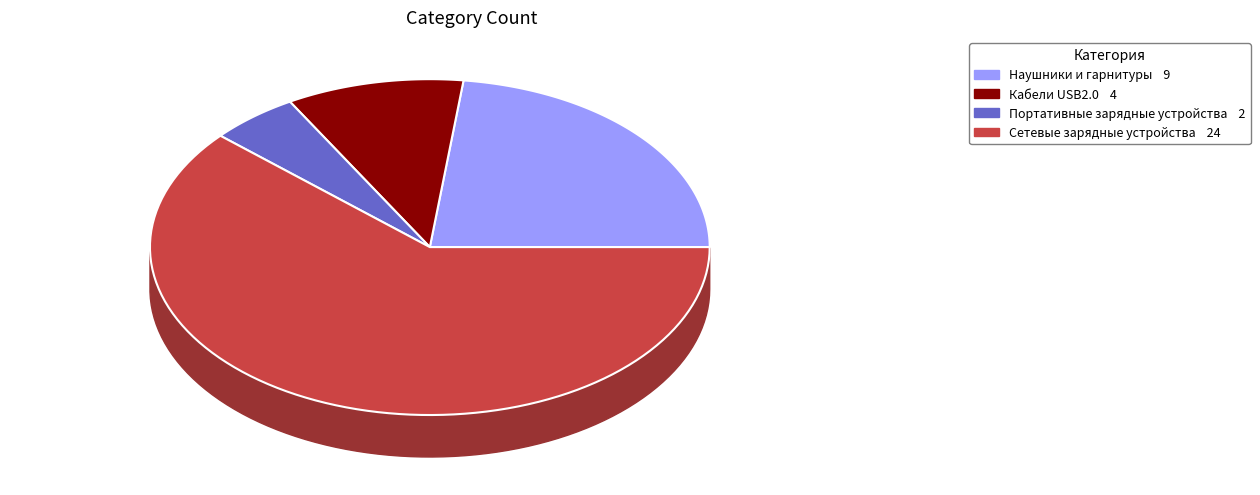

What is the ratio of the value at Сетевые зарядные устройства to the value at Кабели USB2.0?

6.0